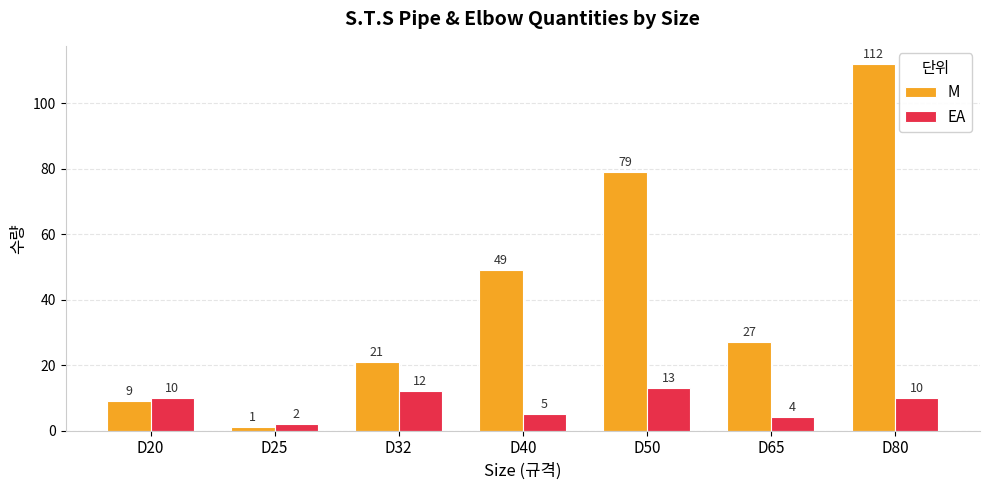

Reading left to right, transcribe all the data shown in this chart.

M: 9	1	21	49	79	27	112
EA: 10	2	12	5	13	4	10